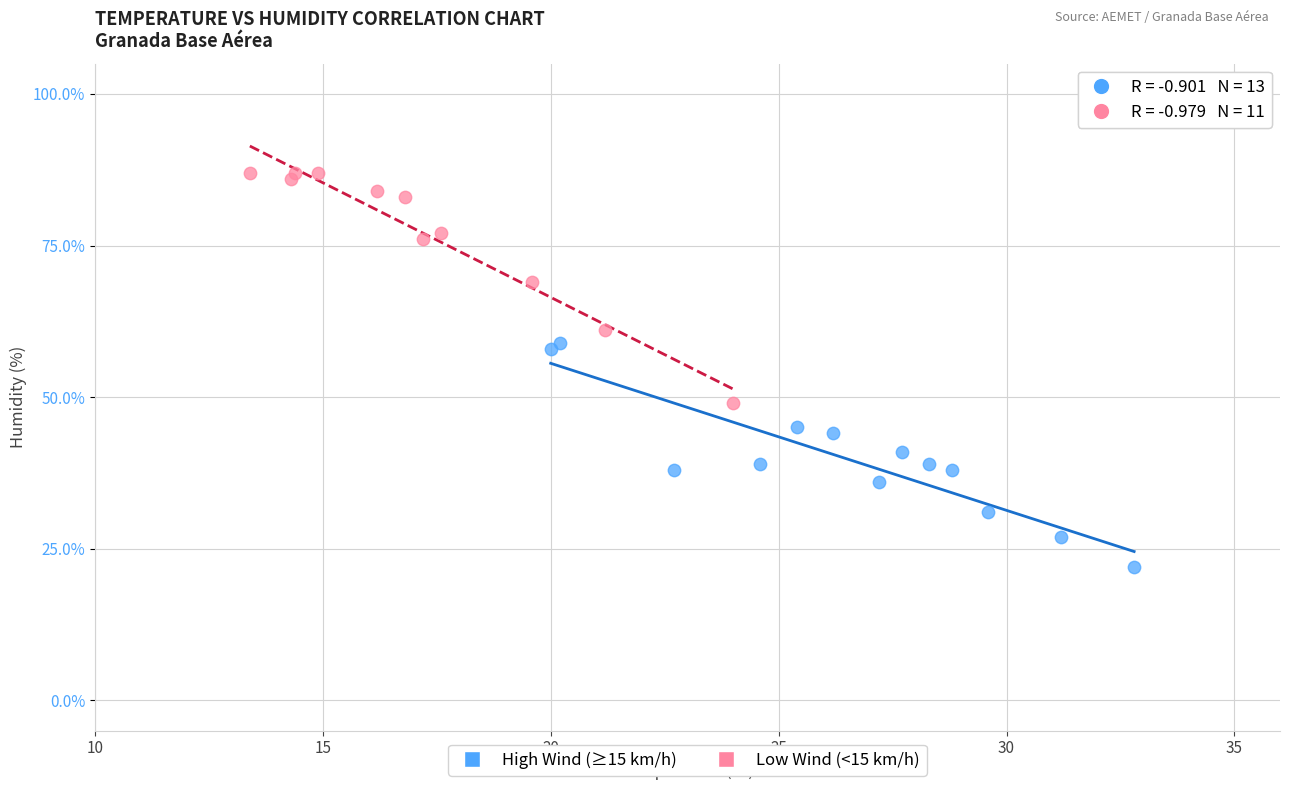

Which series contains the lowest Y value?

High Wind (≥15 km/h)